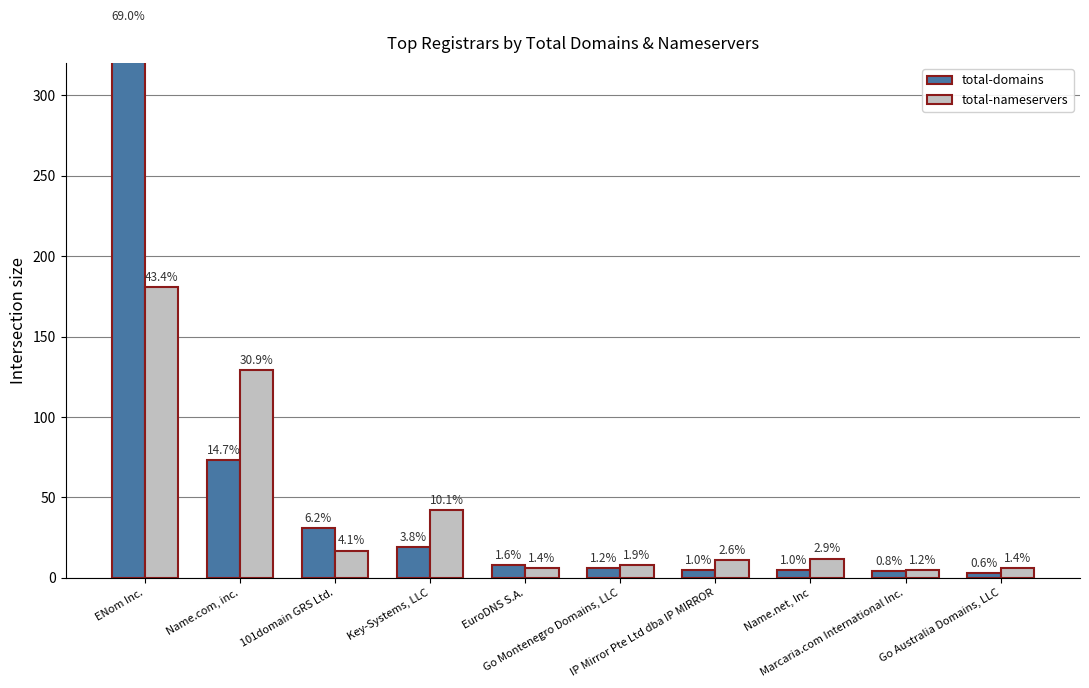

What is the total value across all series at 101domain GRS Ltd.?

48